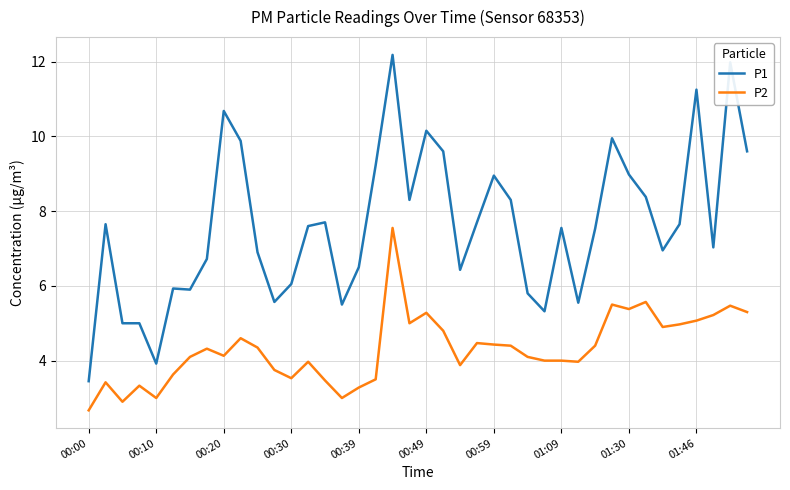

What is the difference between the maximum and minimum values in the P2 series?

4.9